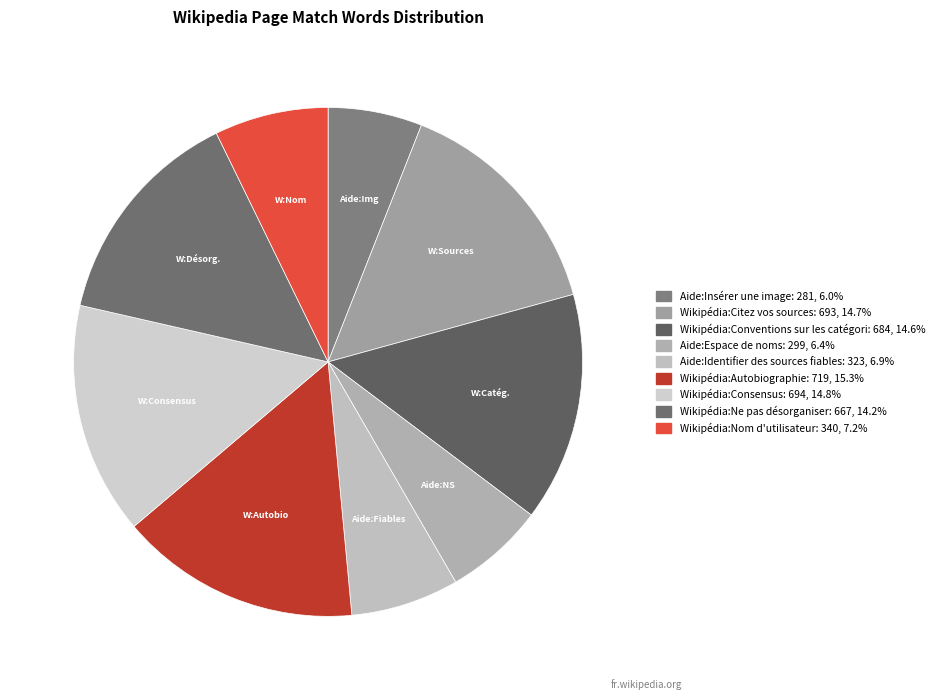

Rank the categories by value from highest to lowest.

Wikipédia:Autobiographie, Wikipédia:Consensus, Wikipédia:Citez vos sources, Wikipédia:Conventions sur les catégories, Wikipédia:Ne pas désorganiser, Wikipédia:Nom d'utilisateur, Aide:Identifier des sources fiables, Aide:Espace de noms, Aide:Insérer une image